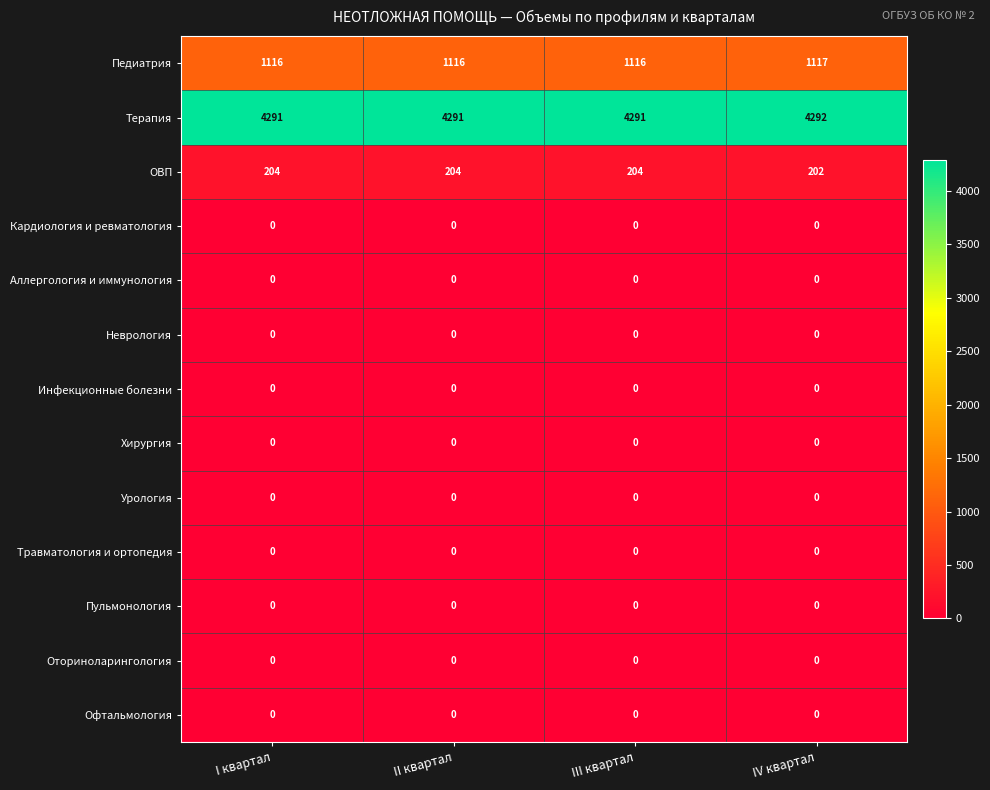

Which series has the widest spread of values?

ОВП